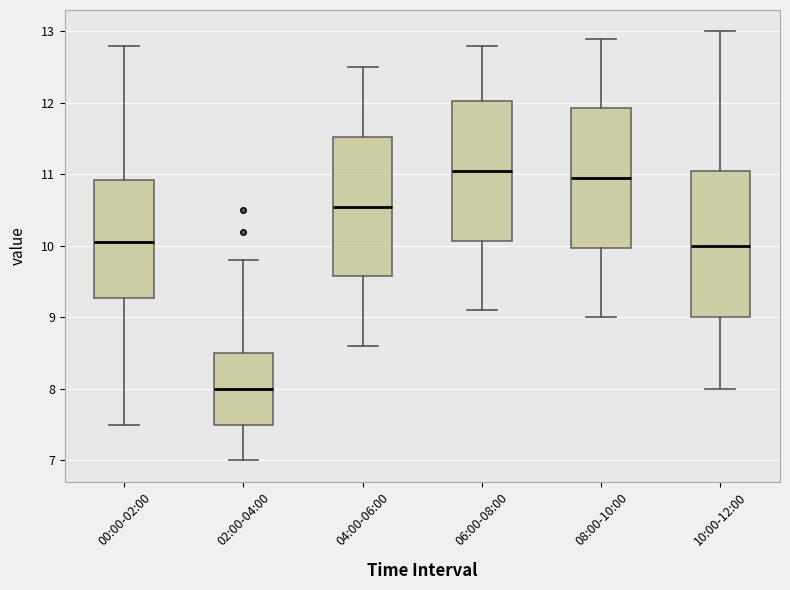

Reading left to right, read every box against the y-axis: the position of its median line, the range the box covers, and the ends of its whiskers. The values are not printed on the chart, so give them approximately, as read against the axis.

00:00-02:00: median 10.1, box 9.3 to 10.9, whiskers 7.5 to 12.8
02:00-04:00: median 8.0, box 7.5 to 8.5, whiskers 7.0 to 9.8
04:00-06:00: median 10.6, box 9.6 to 11.5, whiskers 8.6 to 12.5
06:00-08:00: median 11.1, box 10.1 to 12.0, whiskers 9.1 to 12.8
08:00-10:00: median 11.0, box 10.0 to 11.9, whiskers 9.0 to 12.9
10:00-12:00: median 10.0, box 9.0 to 11.1, whiskers 8.0 to 13.0